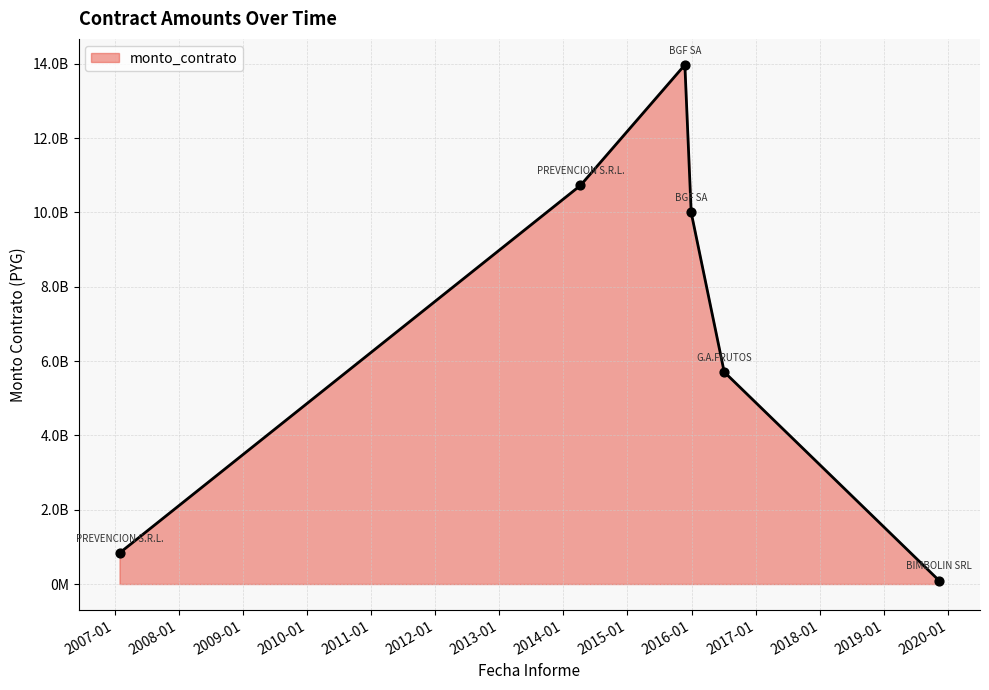

Is this an area chart (filled region under the line)?

Yes